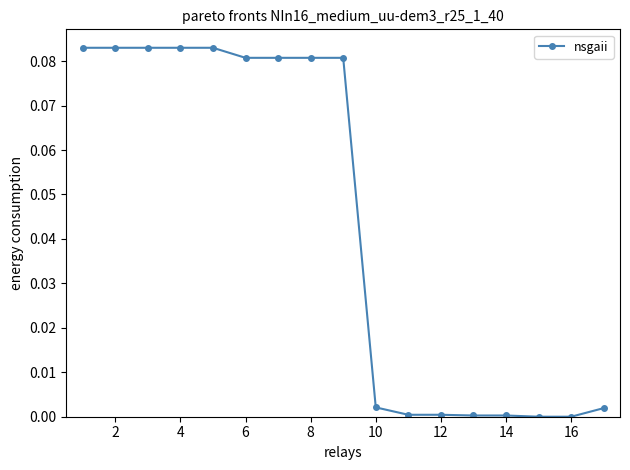

How many lines are shown in the chart?

1